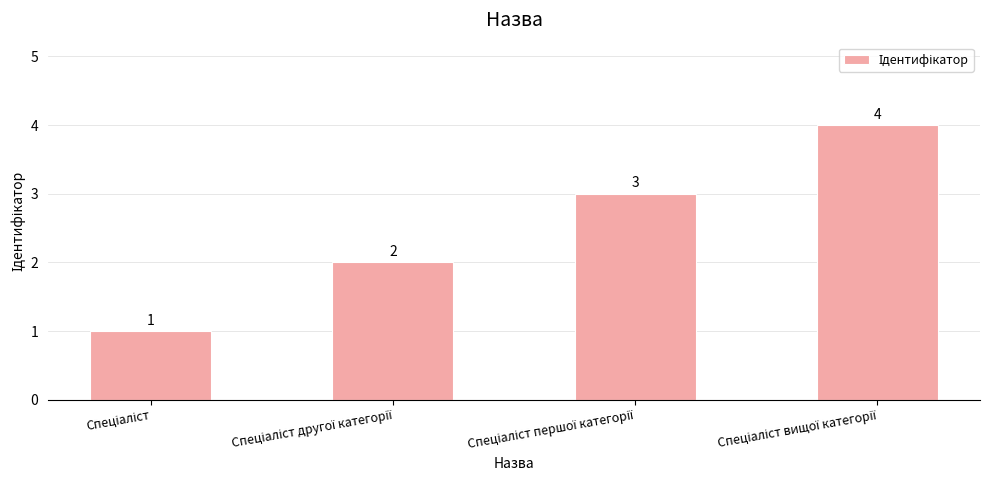

Are the bars horizontal?

No